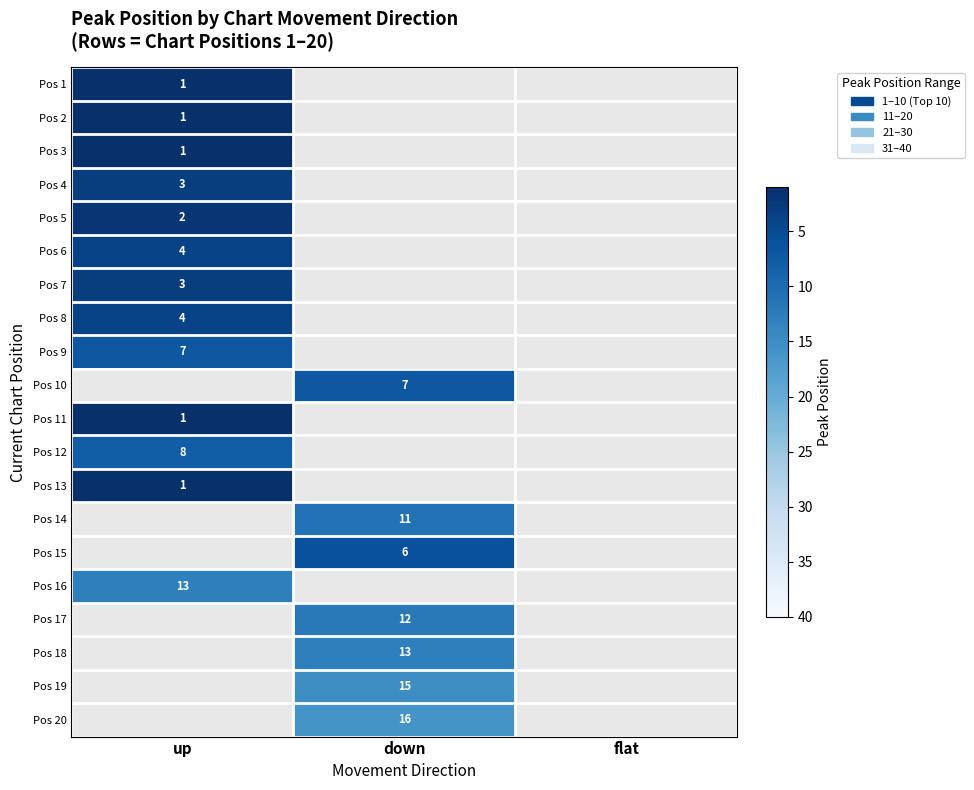

What is the difference between the highest and lowest values at up?

12.0